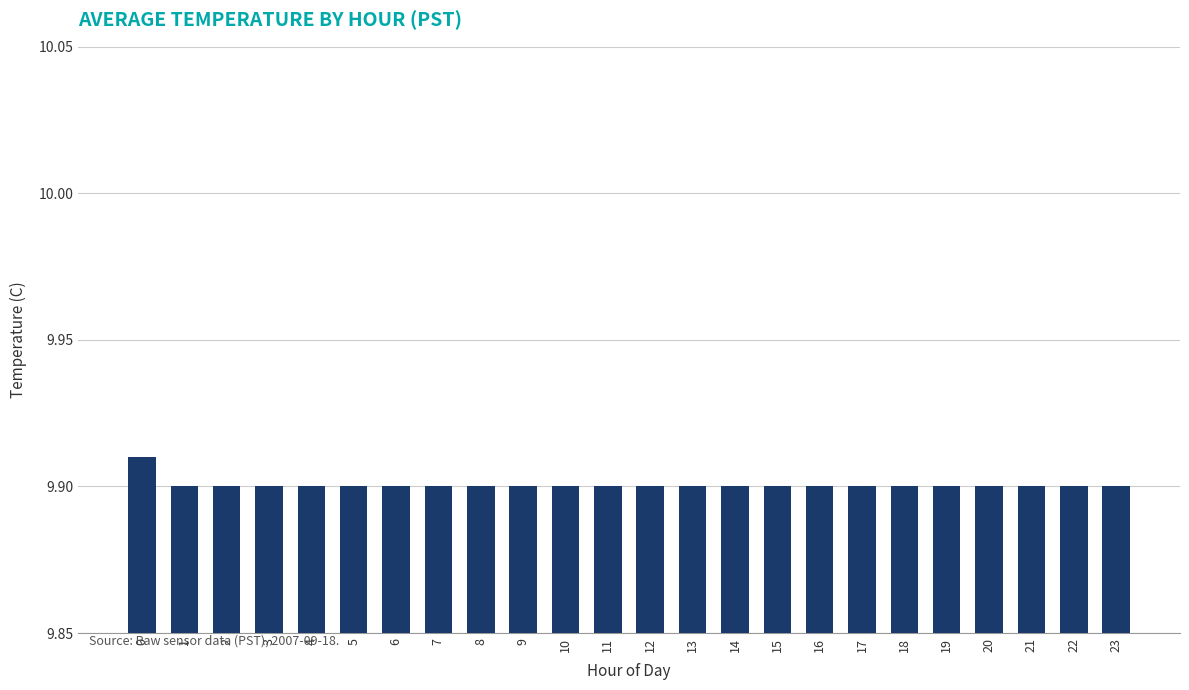

The value at 8 is 4.1. True or false?

False